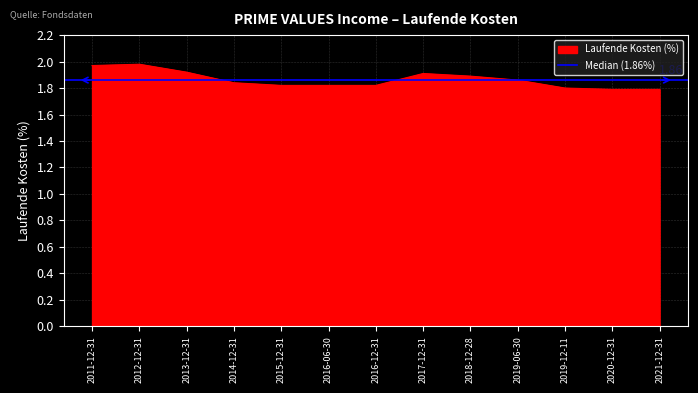

The value at 2016-06-30 is 1.8. True or false?

True